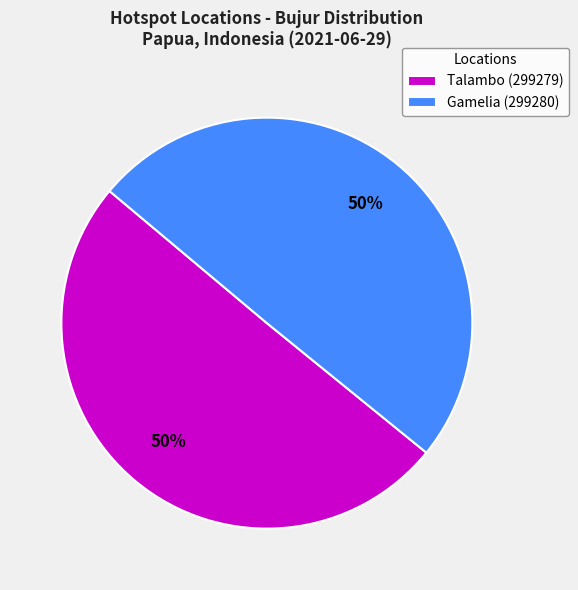

Combined, do Talambo (299279) and Gamelia (299280) account for over 50%?

Yes